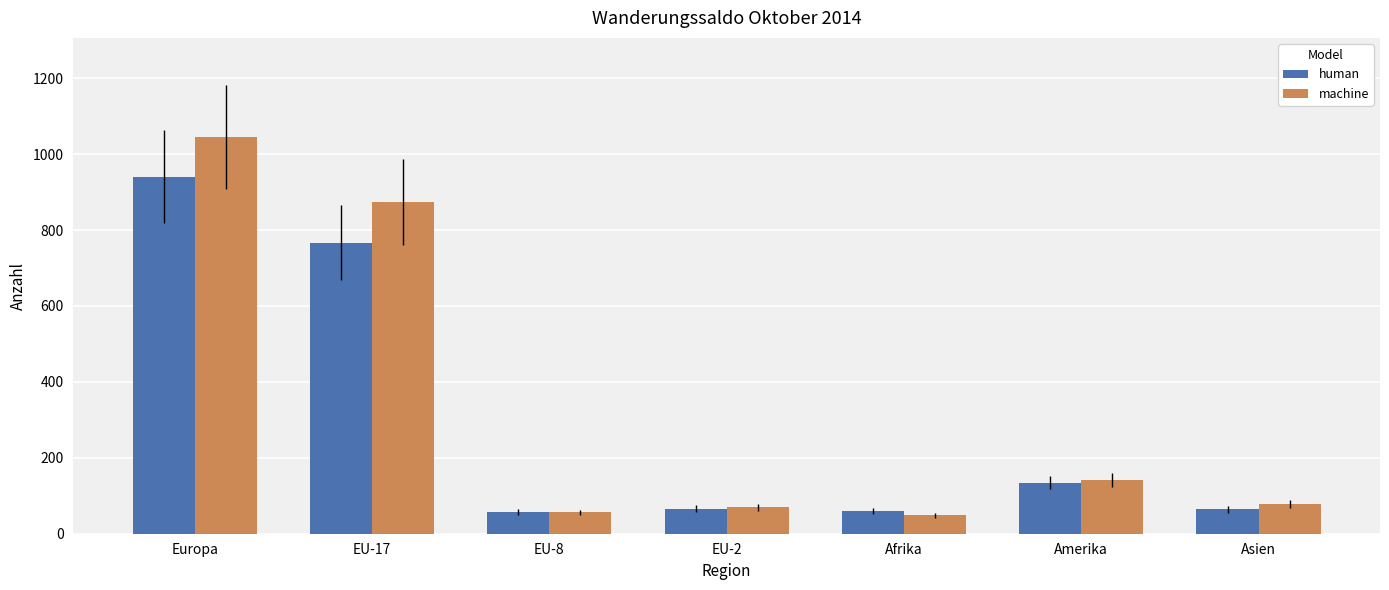

What is the minimum value shown in the chart?

49